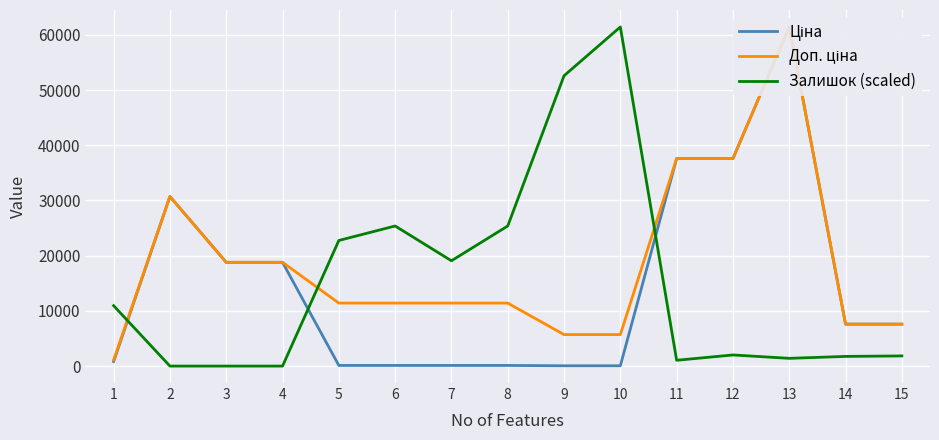

List the series in order of their peak value, lowest first.

Ціна, Доп. ціна, Залишок (scaled)